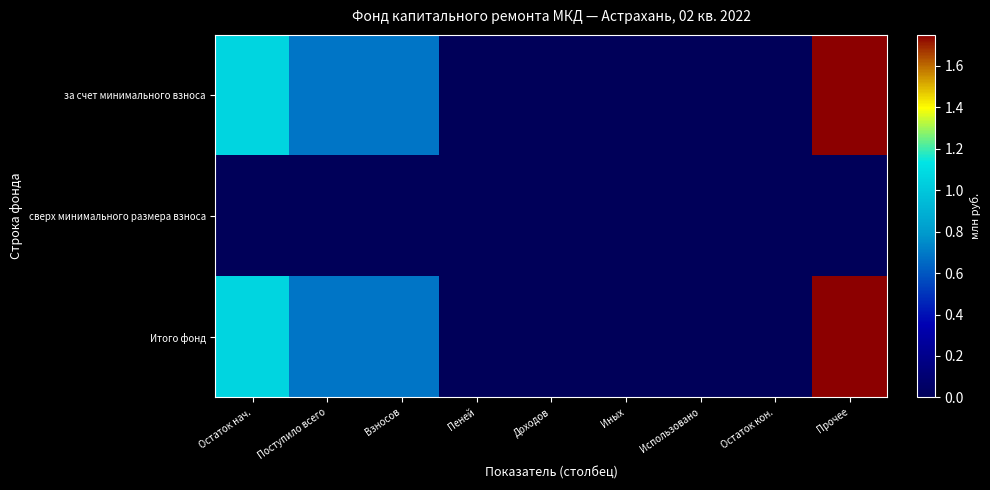

How many series are shown in this chart?

3